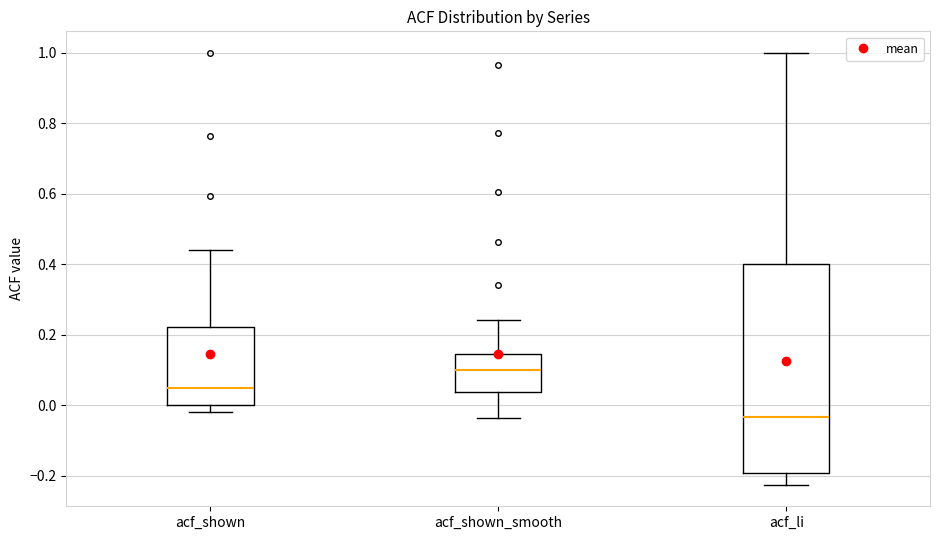

Which box has the lowest median line?

acf_li